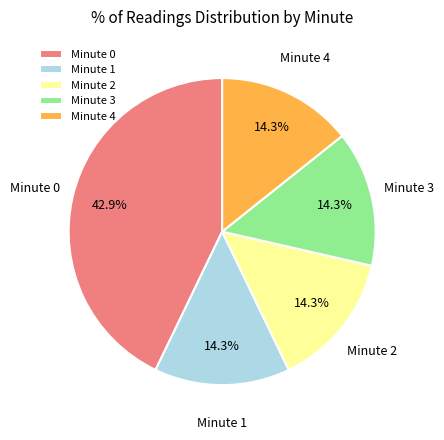

What percentage do Minute 1 and Minute 2 together represent?

28.6%